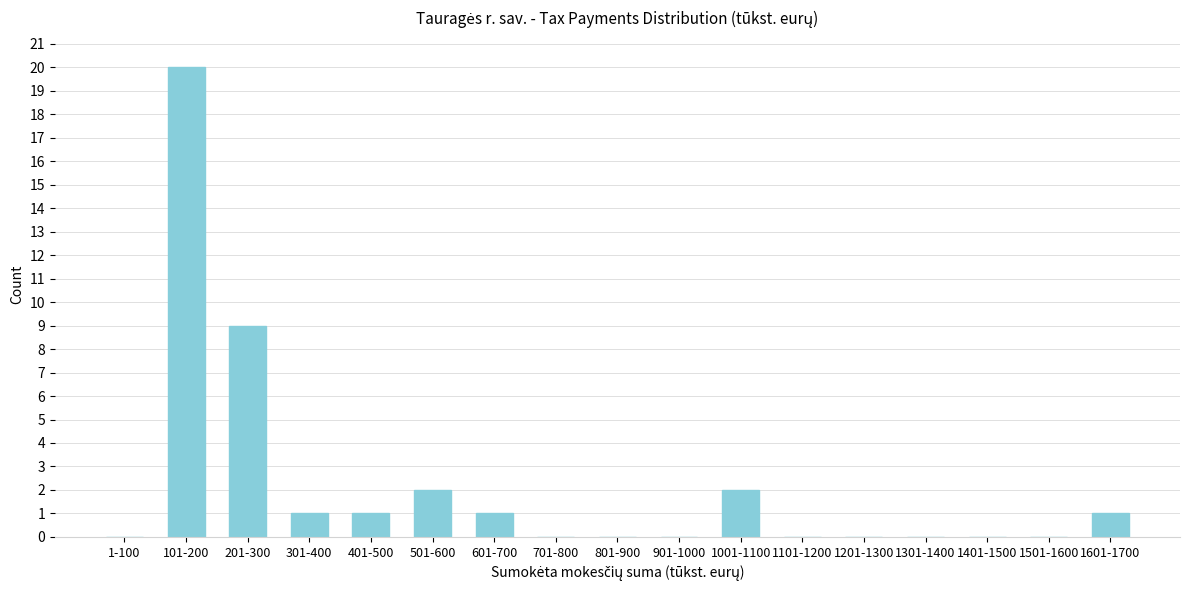

Reading left to right, what are all the values shown in this chart?

1-100=0	101-200=20	201-300=9	301-400=1	401-500=1	501-600=2	601-700=1	701-800=0	801-900=0	901-1000=0	1001-1100=2	1101-1200=0	1201-1300=0	1301-1400=0	1401-1500=0	1501-1600=0	1601-1700=1